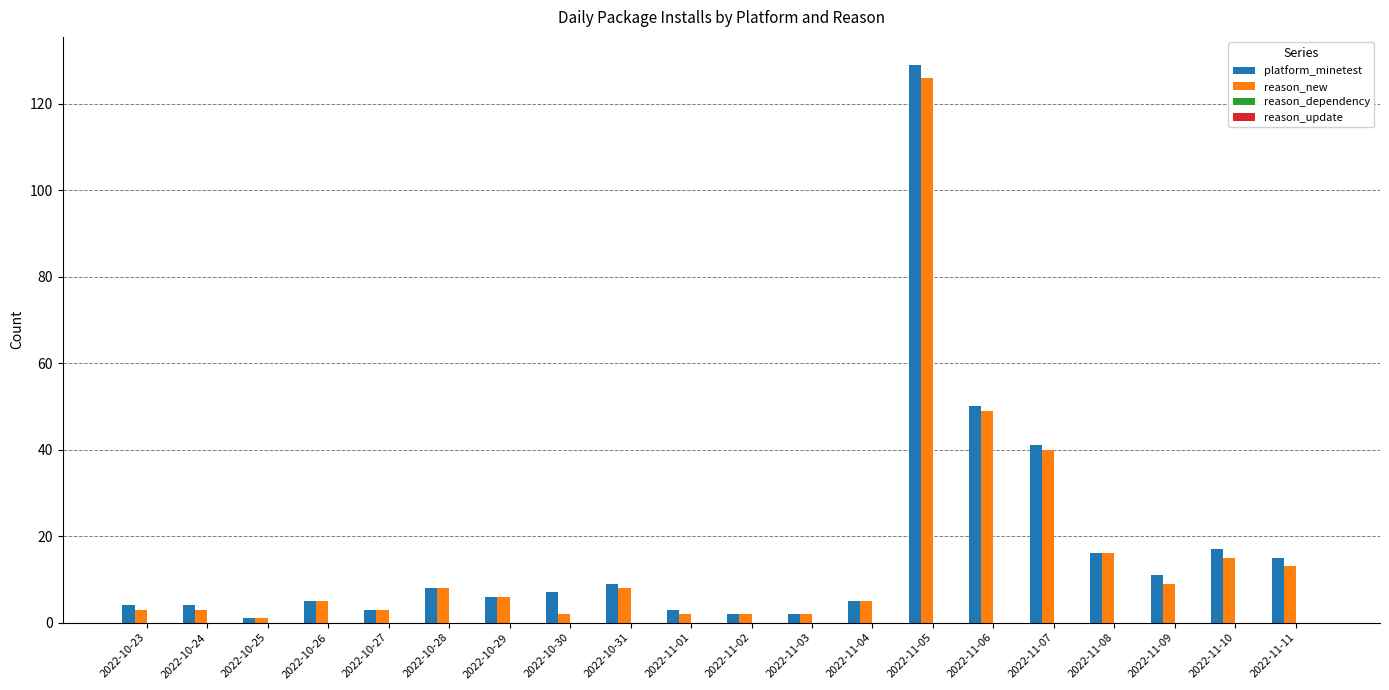

At how many categories does at least one series exceed 20?

3